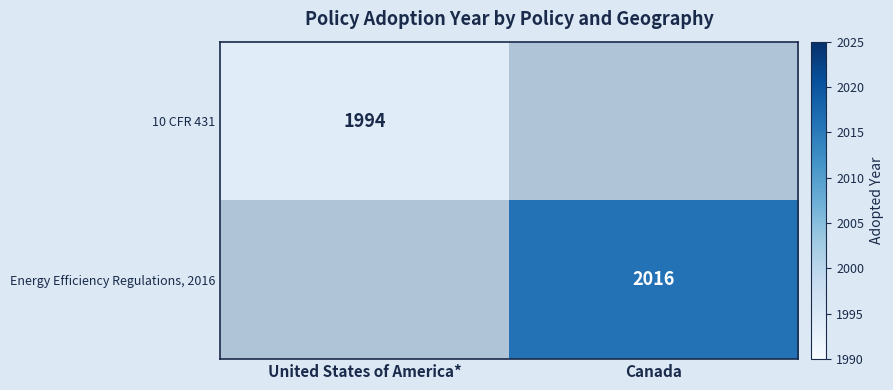

True or false: 10 CFR 431 has a value of 1994 at United States of America*.

True